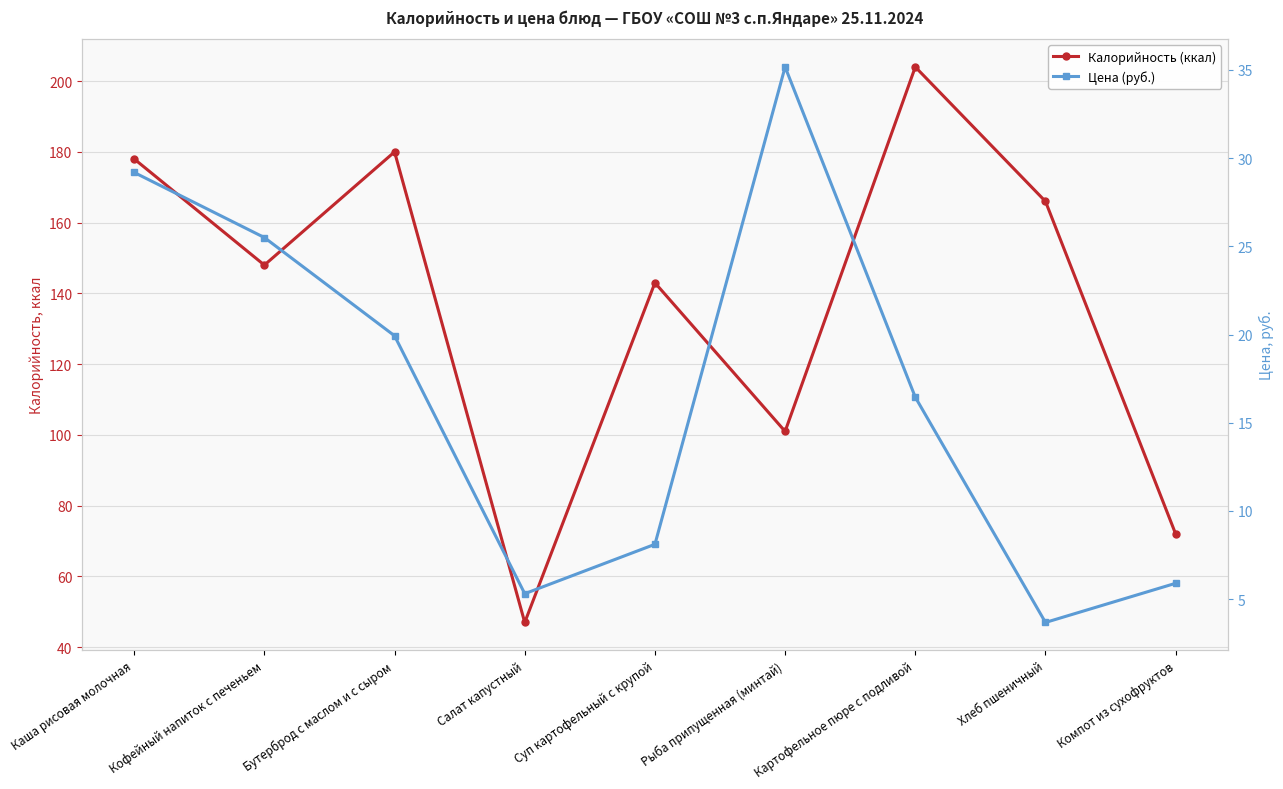

What is the sum of the Цена (руб.) values at Компот из сухофруктов and Рыба припущенная (минтай)?

41.1